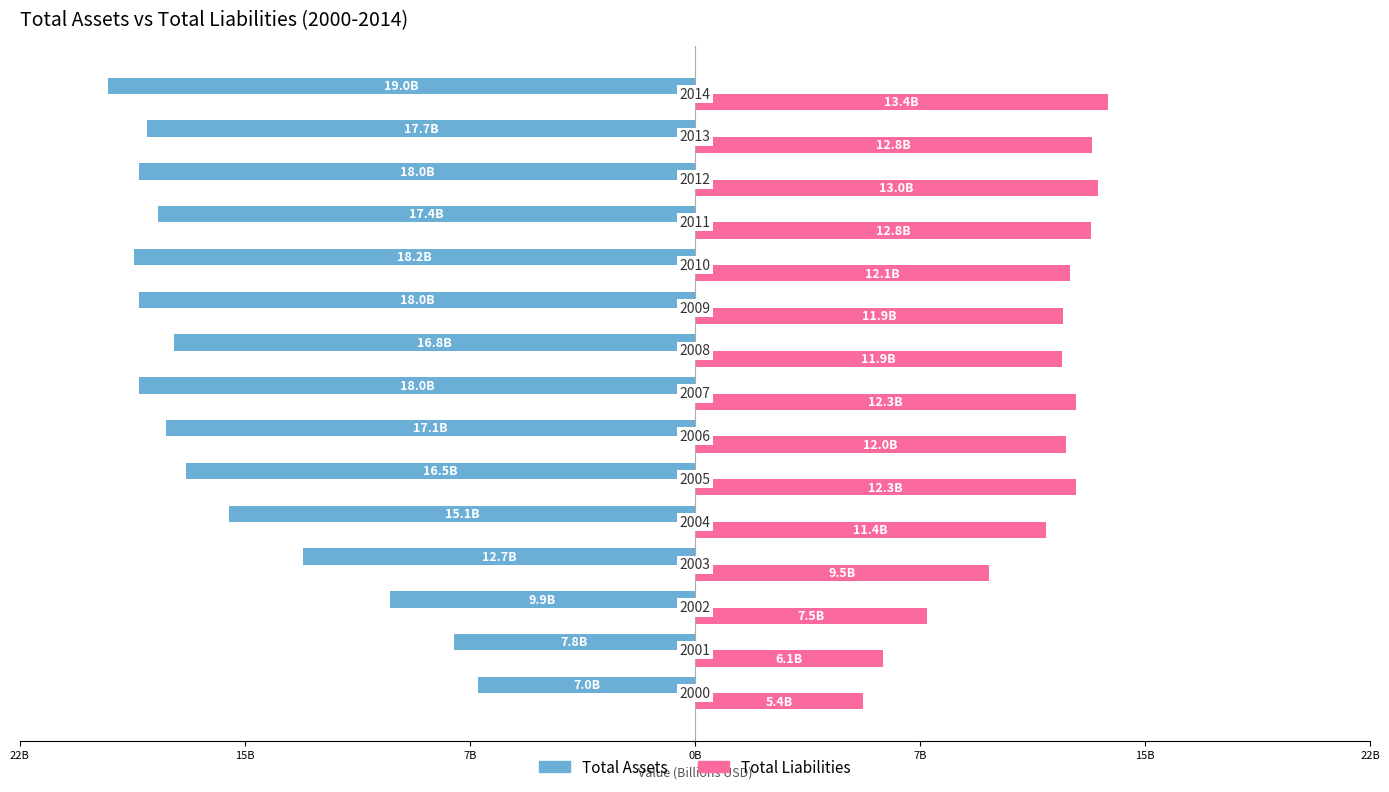

What are all the series names shown in the legend?

Total Assets, Total Liabilities